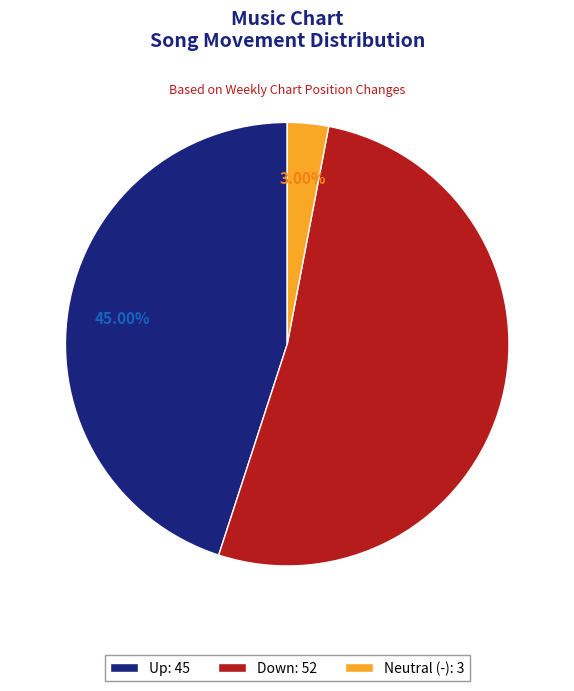

Is the sum of Neutral (-): 3 and Down: 52 greater than half?

Yes